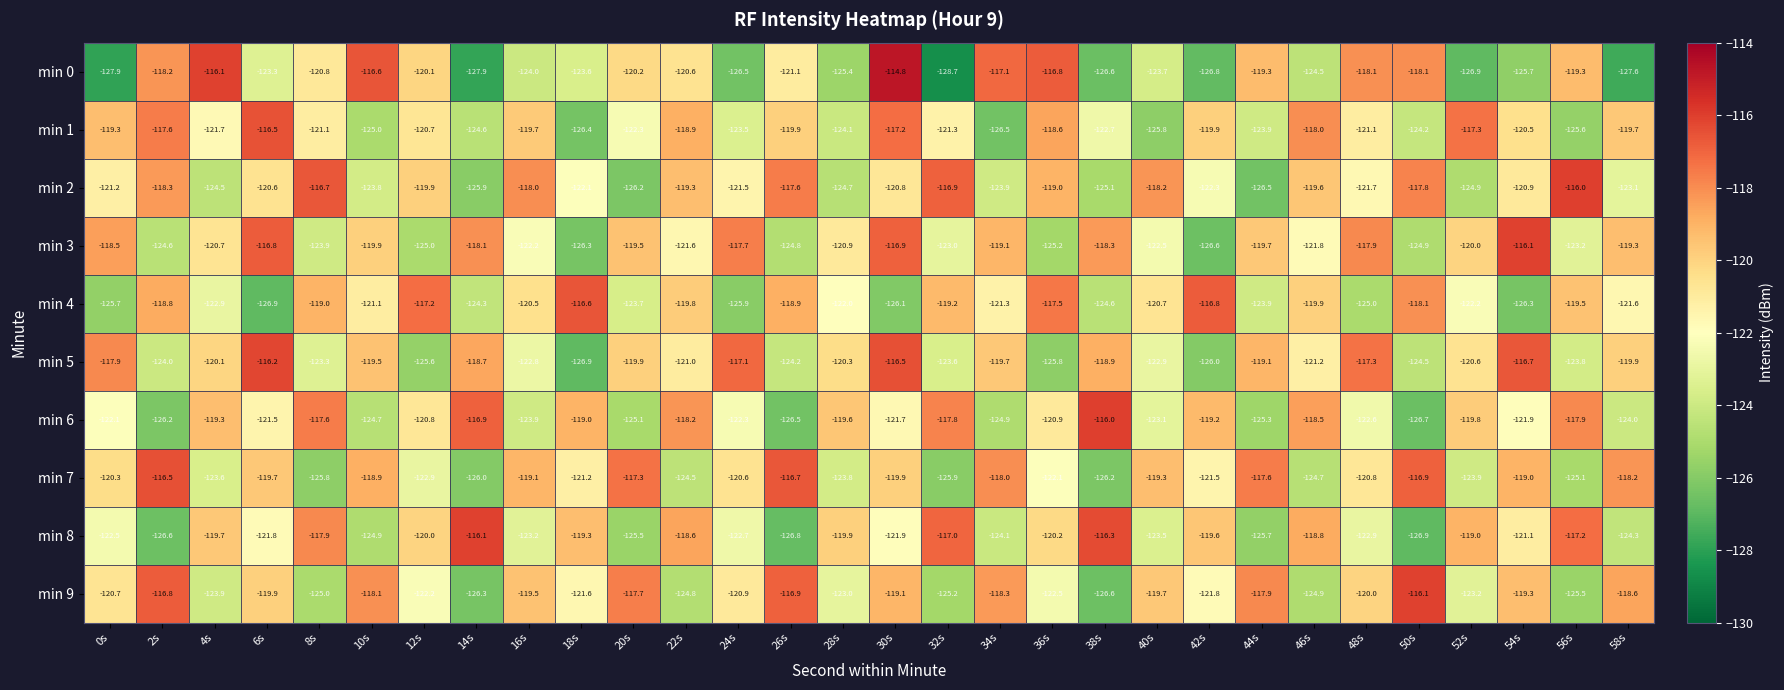

What is the smallest value displayed?

-128.7